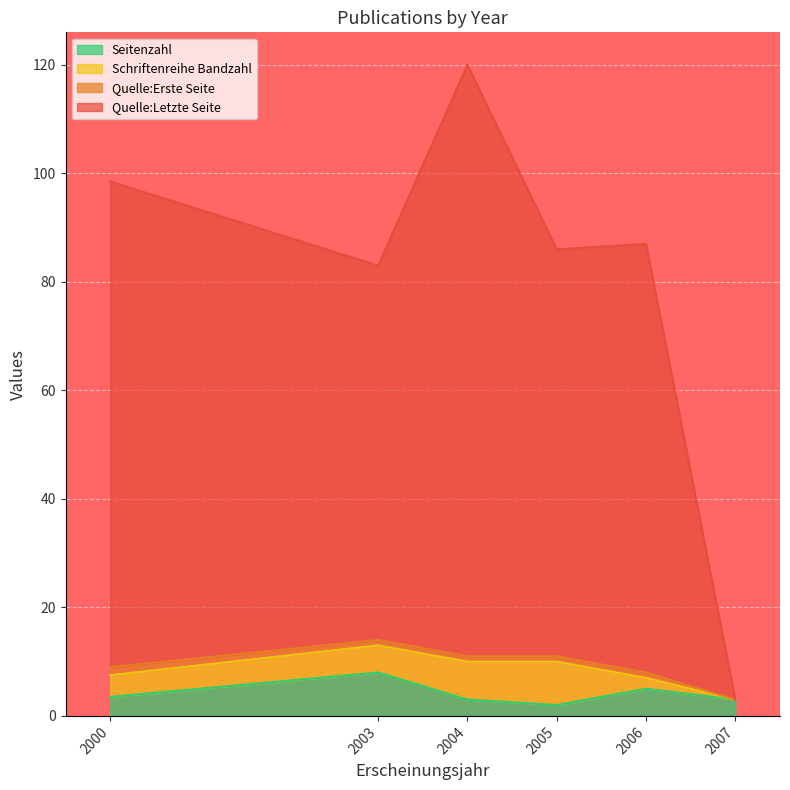

Which has a higher value, 2005 or 2007?

2007